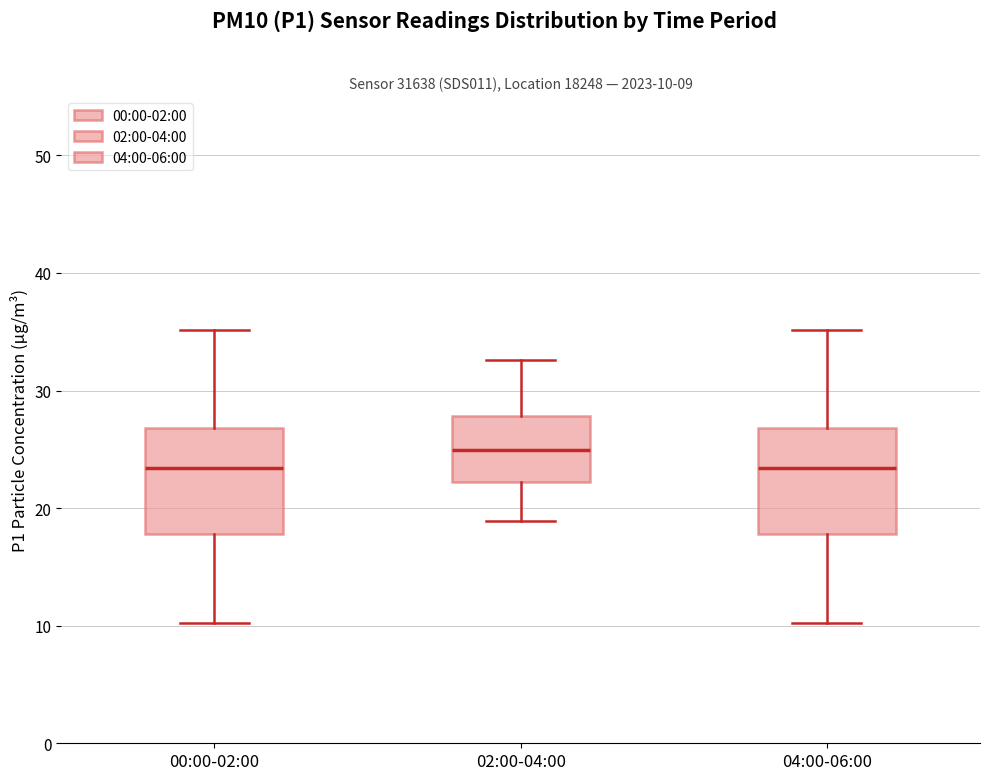

Which box's median line is the highest?

02:00-04:00